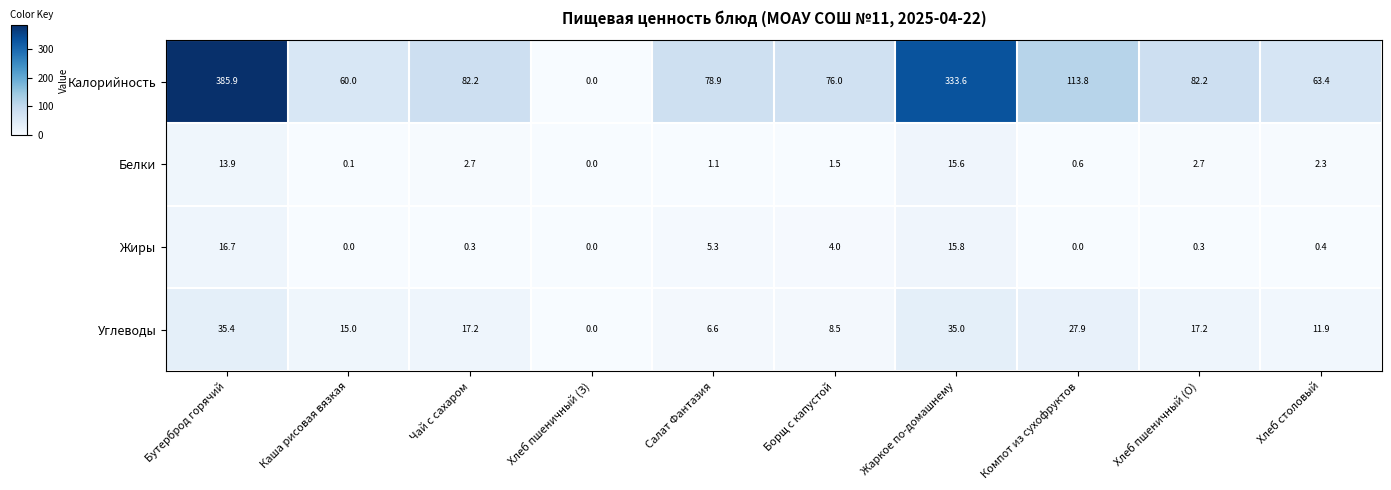

Which series has the largest total across all categories?

Калорийность